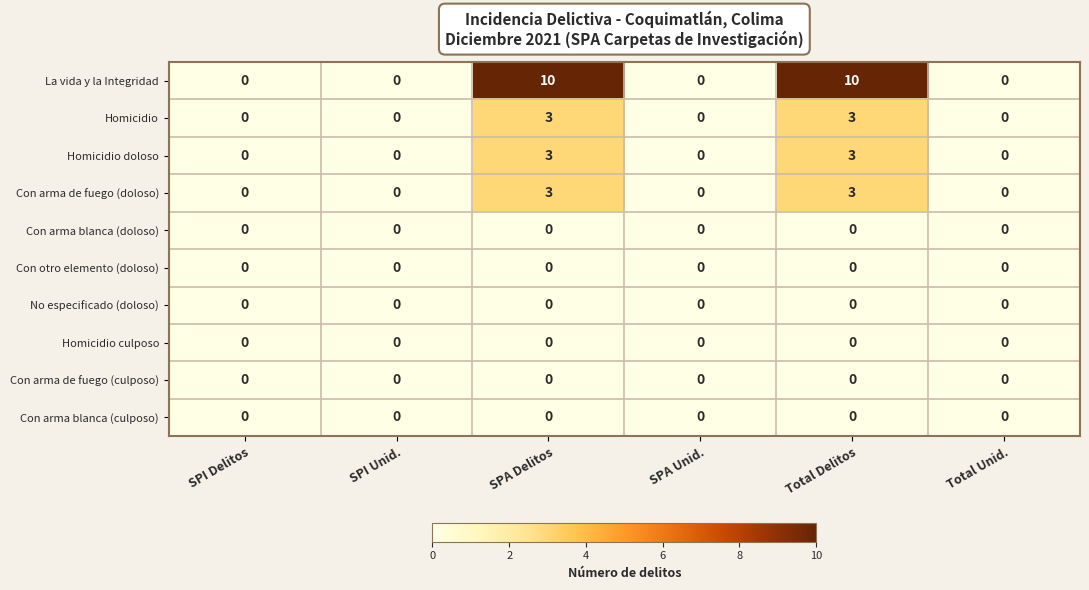

What is the greatest value displayed?

10